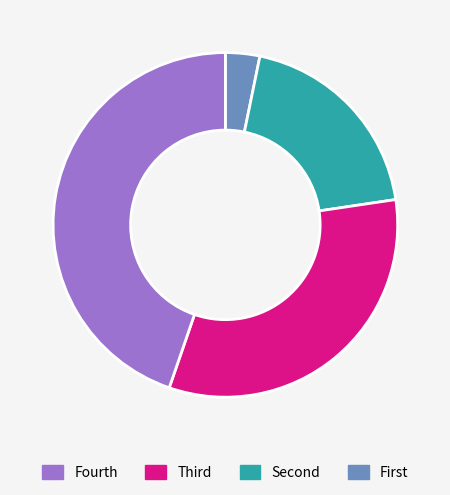

Is it true that Fourth is 3% of the pie?

True